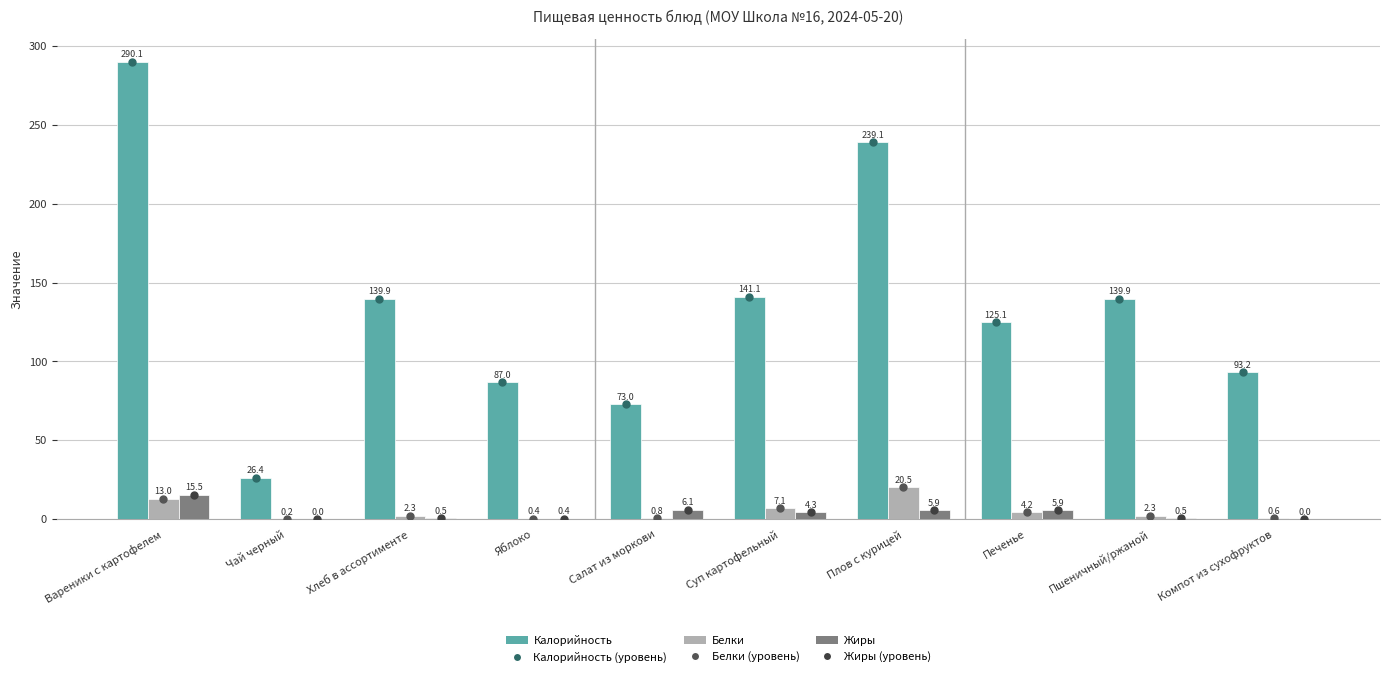

Where is Калорийность nearest to the value 158?

Суп картофельный